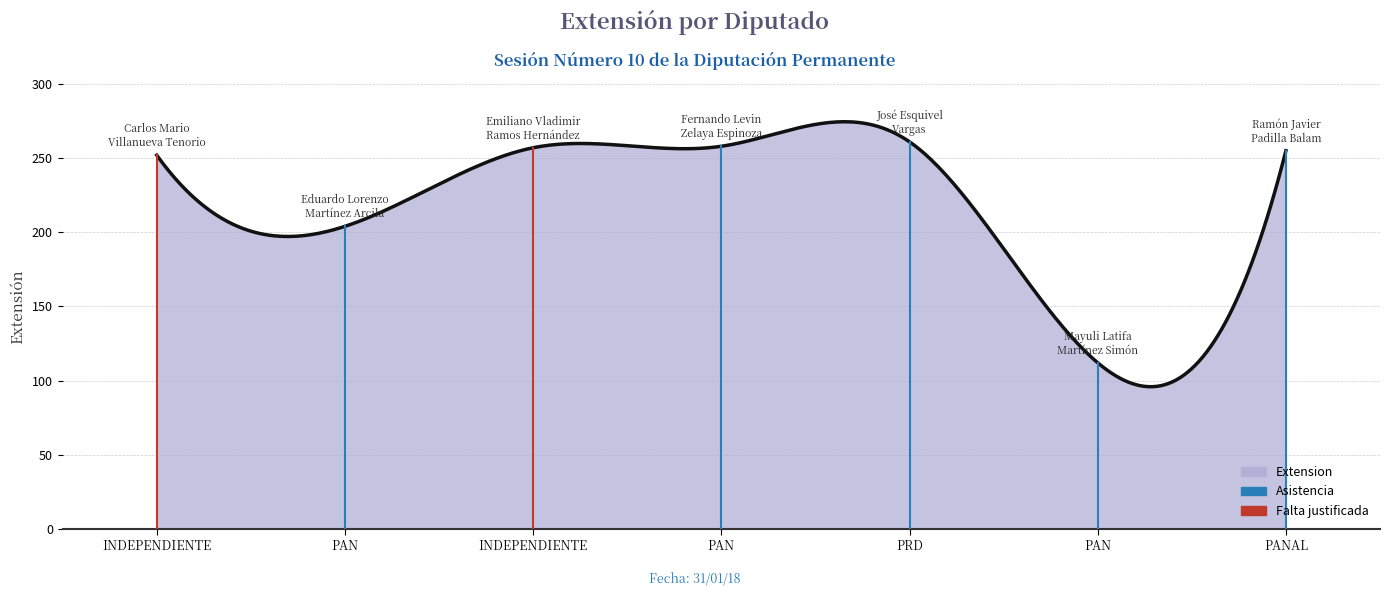

What is the minimum value shown in the chart?

95.8